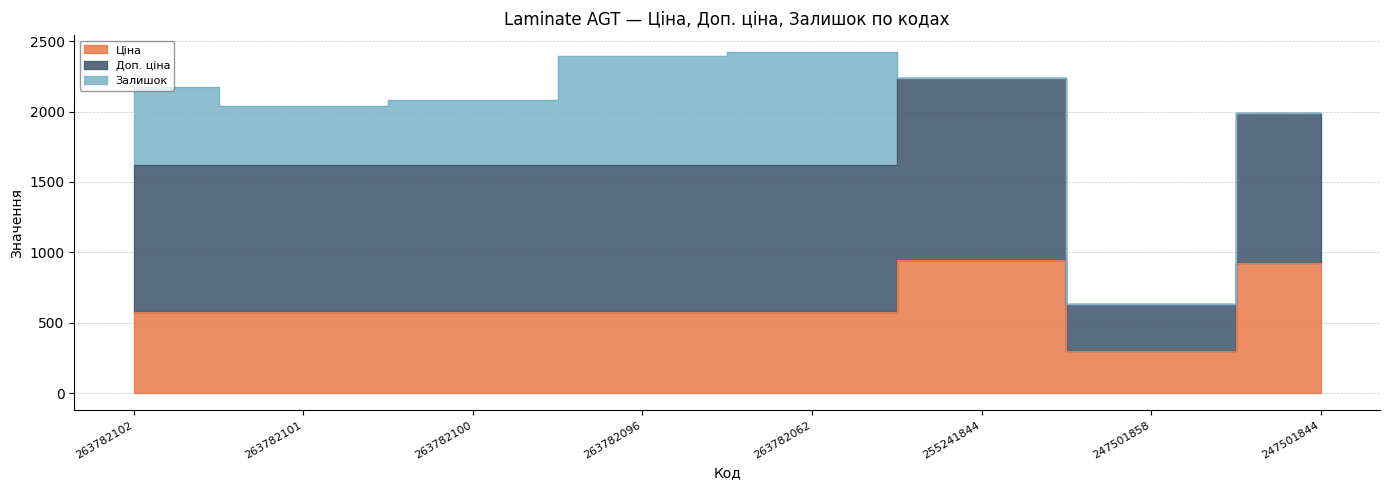

True or false: Доп. ціна and Залишок cross at least once.

False